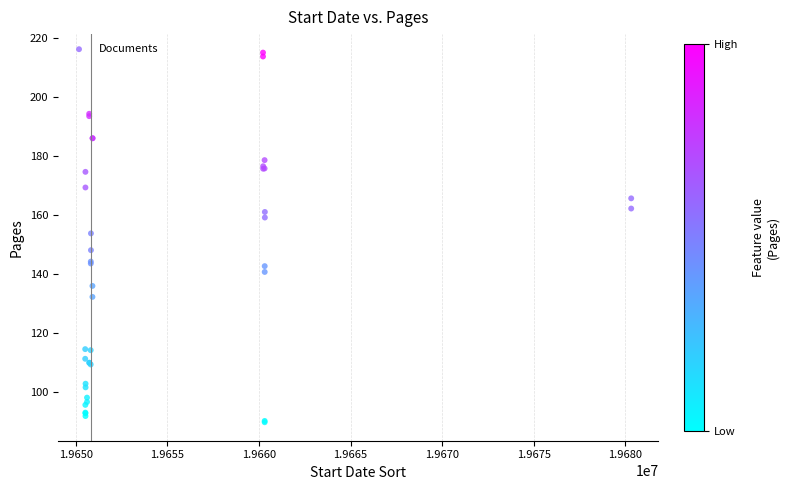

What Y value in the scatter plot is closest to 152?

153.8